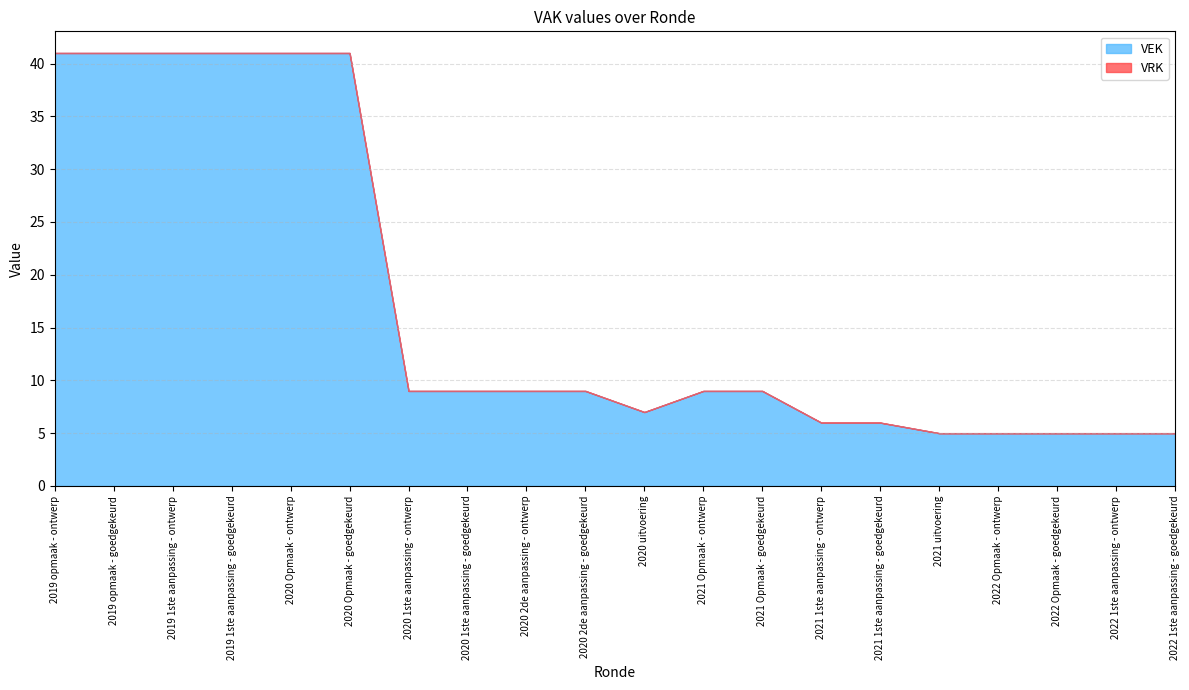

Rank the series by their average value, from lowest to highest.

VRK, VEK